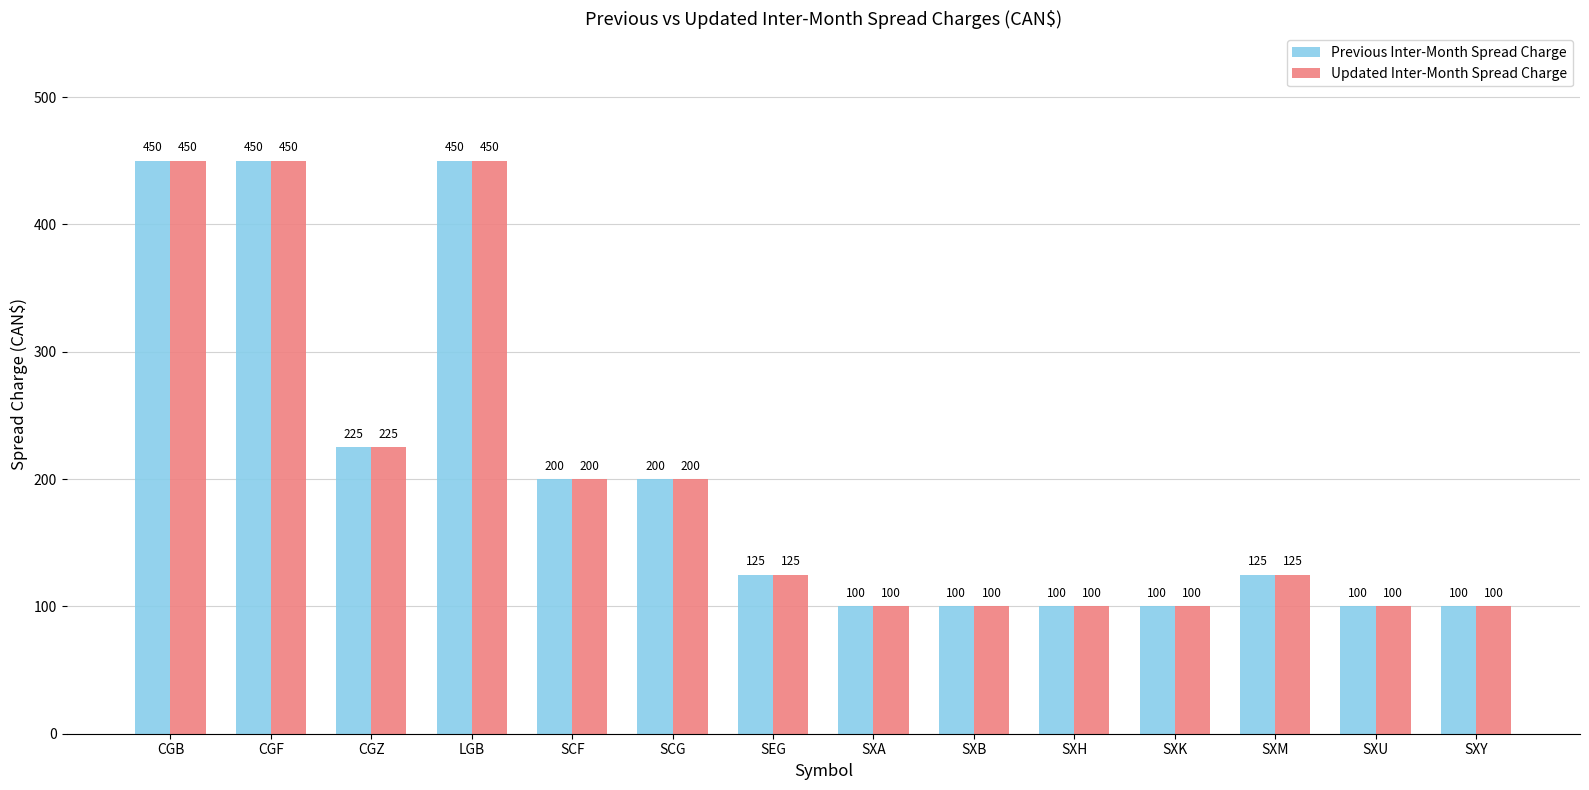

How many distinct data groups are displayed?

2